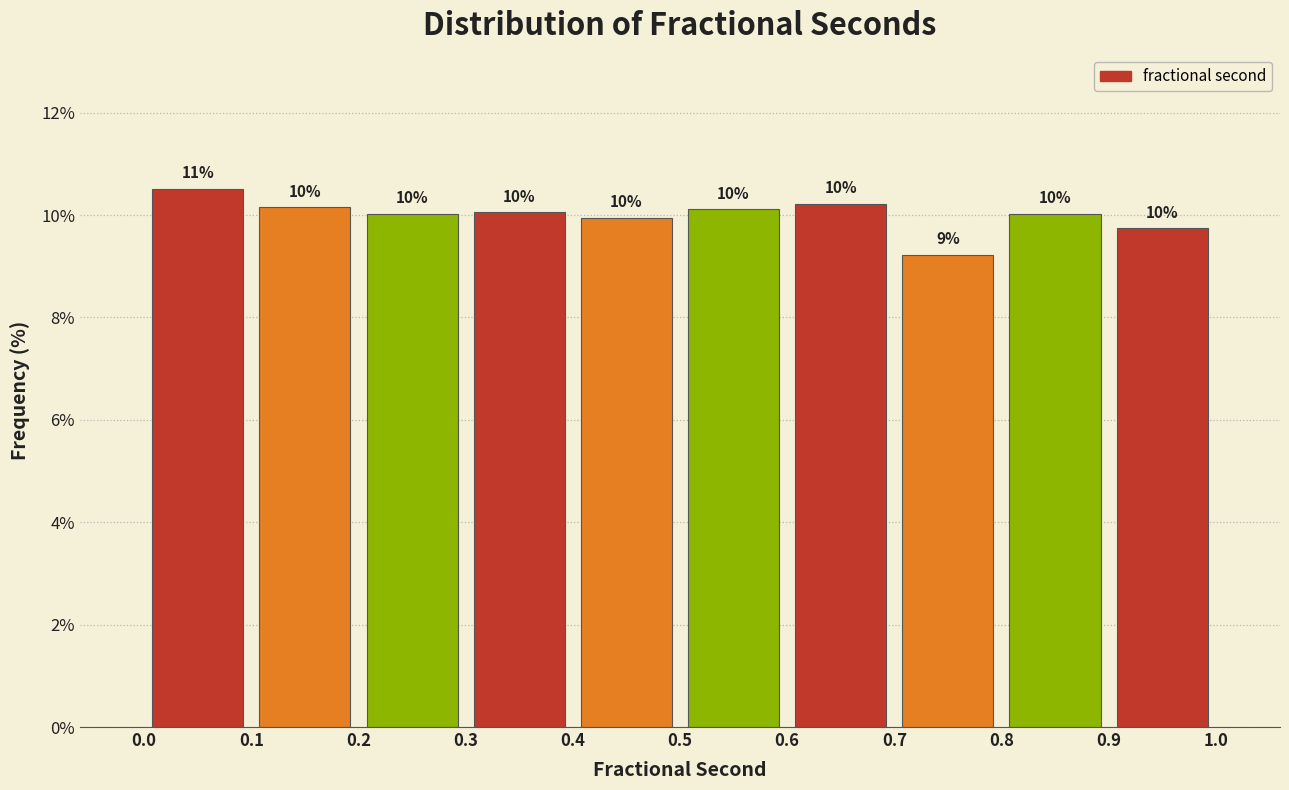

Over which range of the x-axis is the bar tallest?

0.0 to 0.1